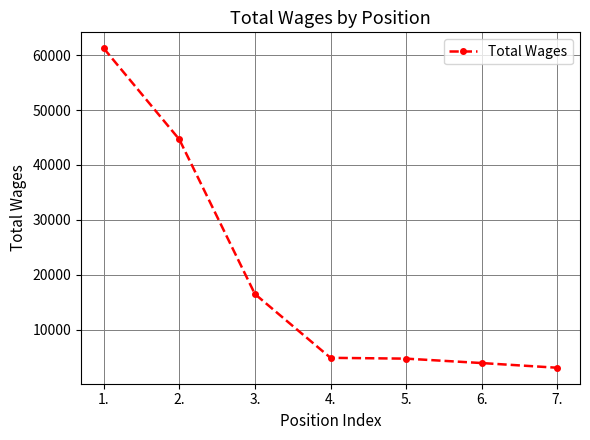

Is it true that the value at 3. is 16514?

True